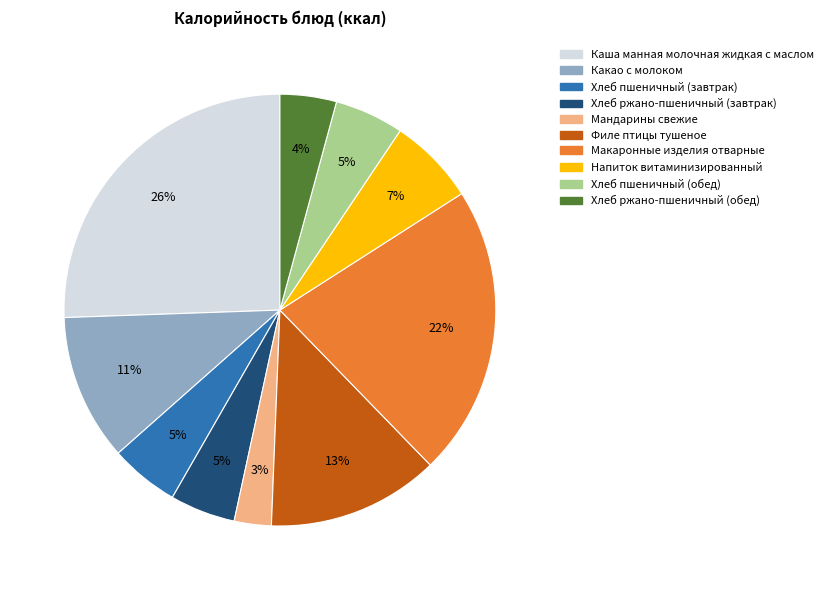

The Хлеб пшеничный (завтрак) slice represents 5% of the pie. True or false?

True